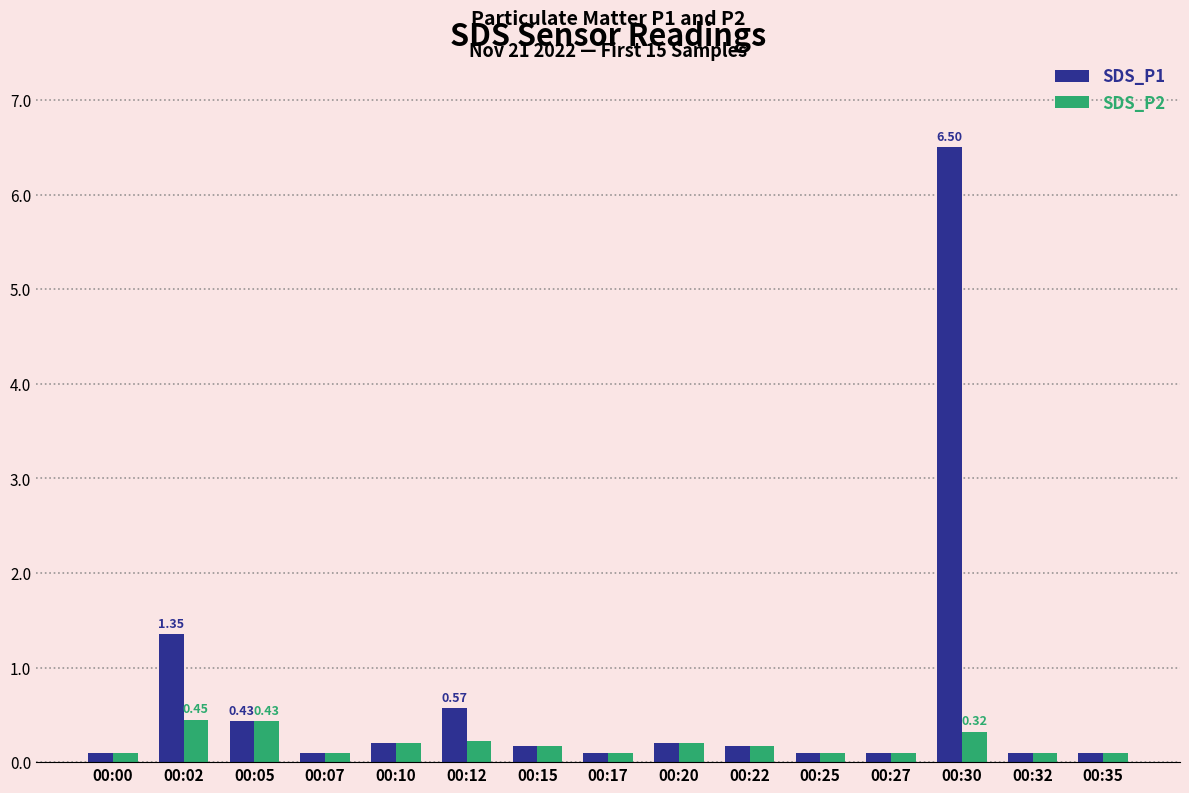

What is the average value of the SDS_P1 series?

0.7